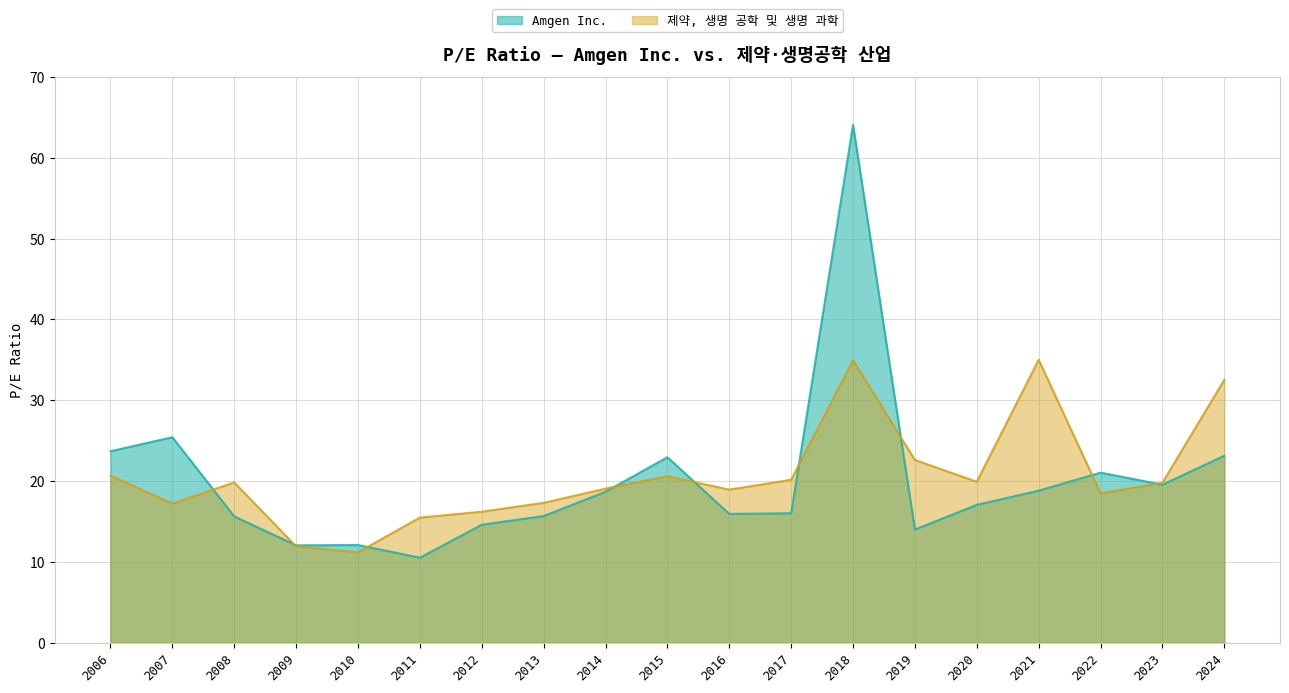

What is the difference between the maximum and minimum values in the 제약, 생명 공학 및 생명 과학 series?

23.8